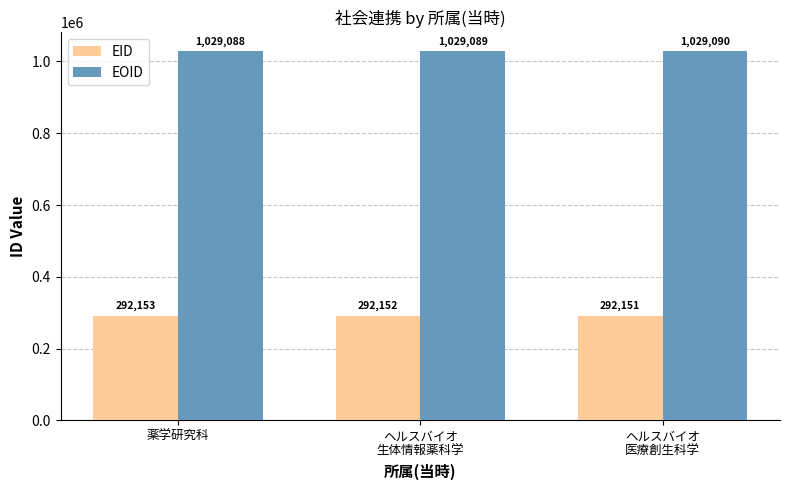

What is the lowest value of the EOID series?

1029088